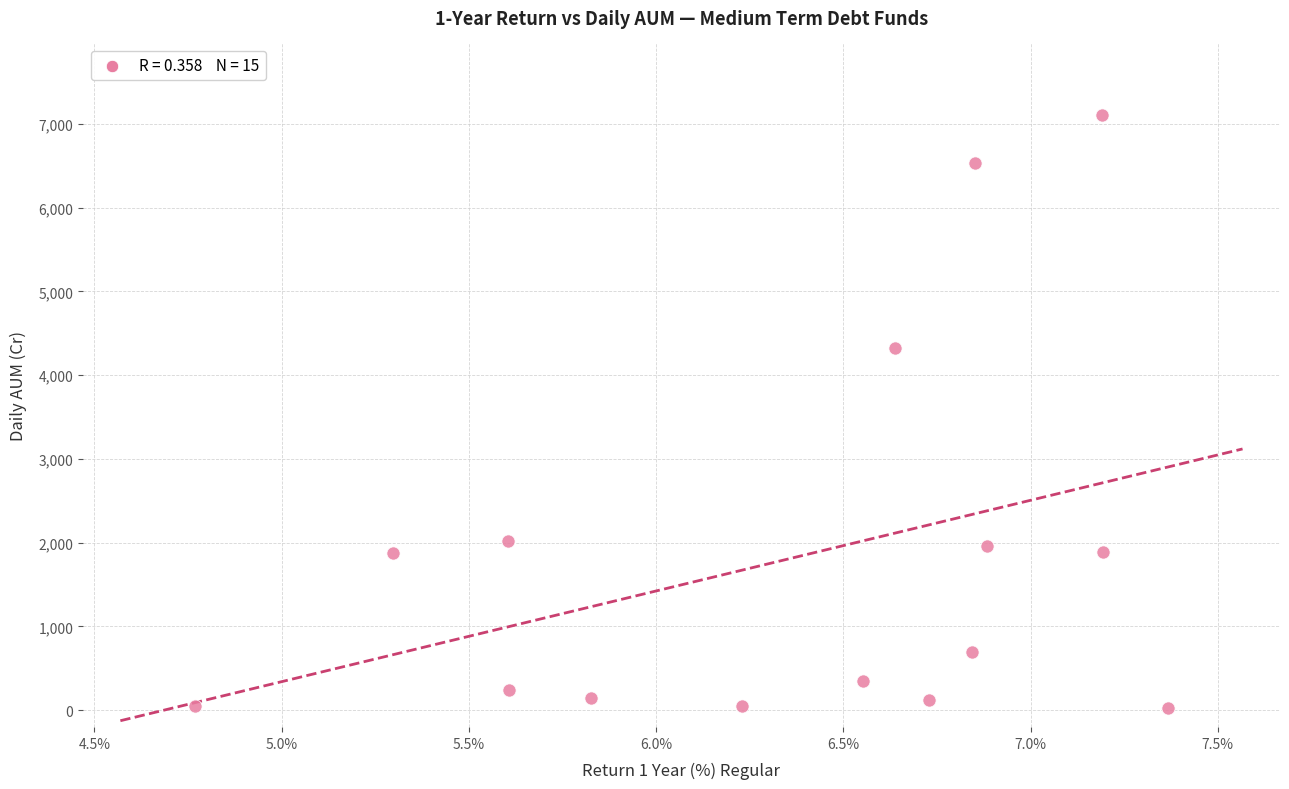

What Y value in the scatter plot is closest to 3569?

4324